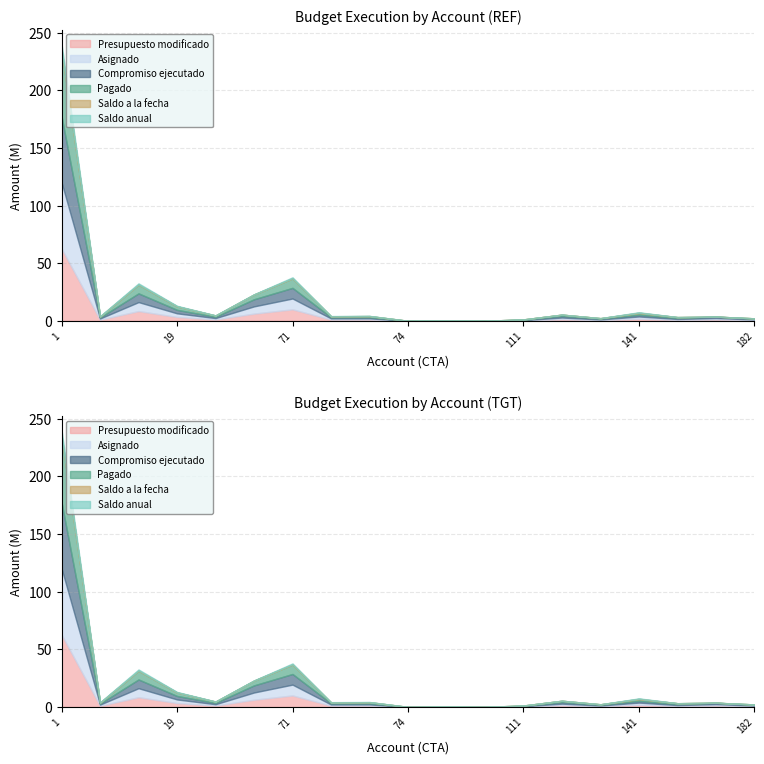

What is the difference between the second highest and second lowest values in the Saldo anual series?

908349.2